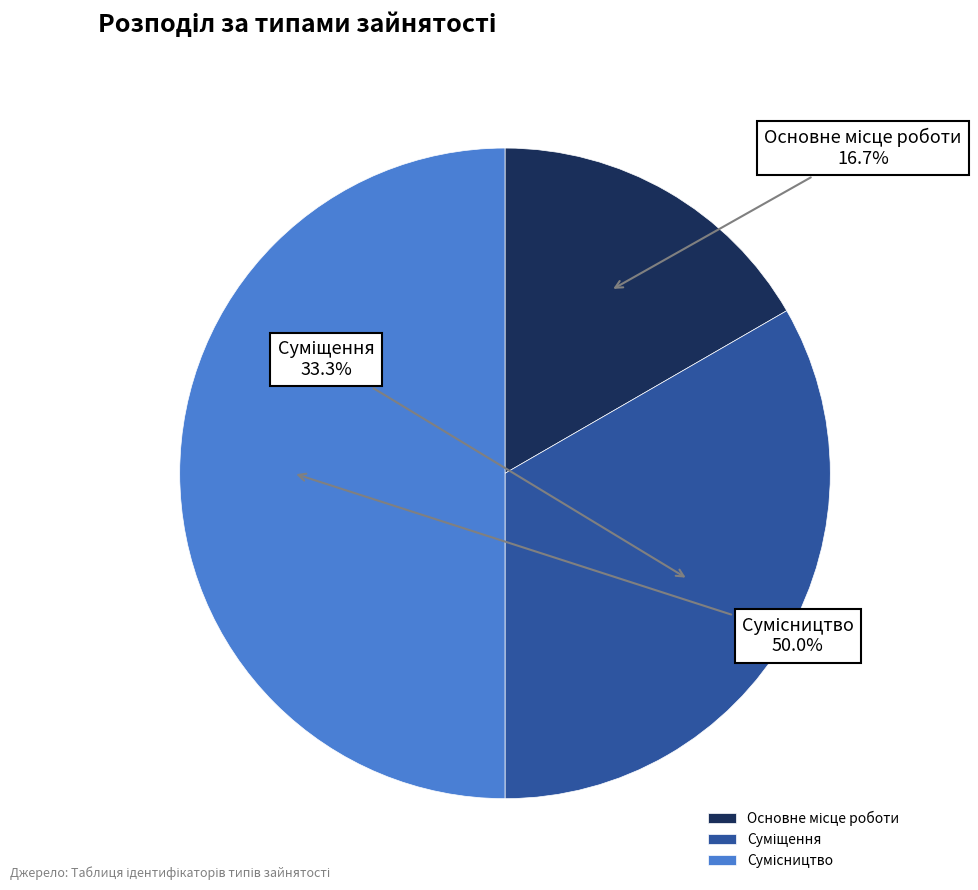

To the nearest percent, what is the average slice percentage?

33%